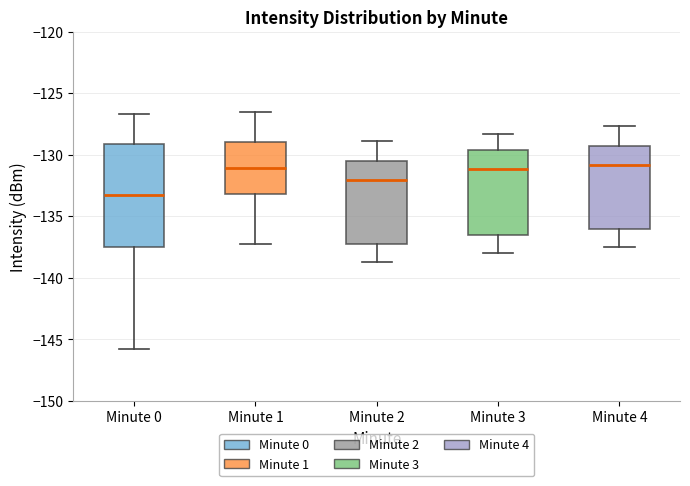

Which box is the tallest, from its lower edge to its upper edge?

Minute 0